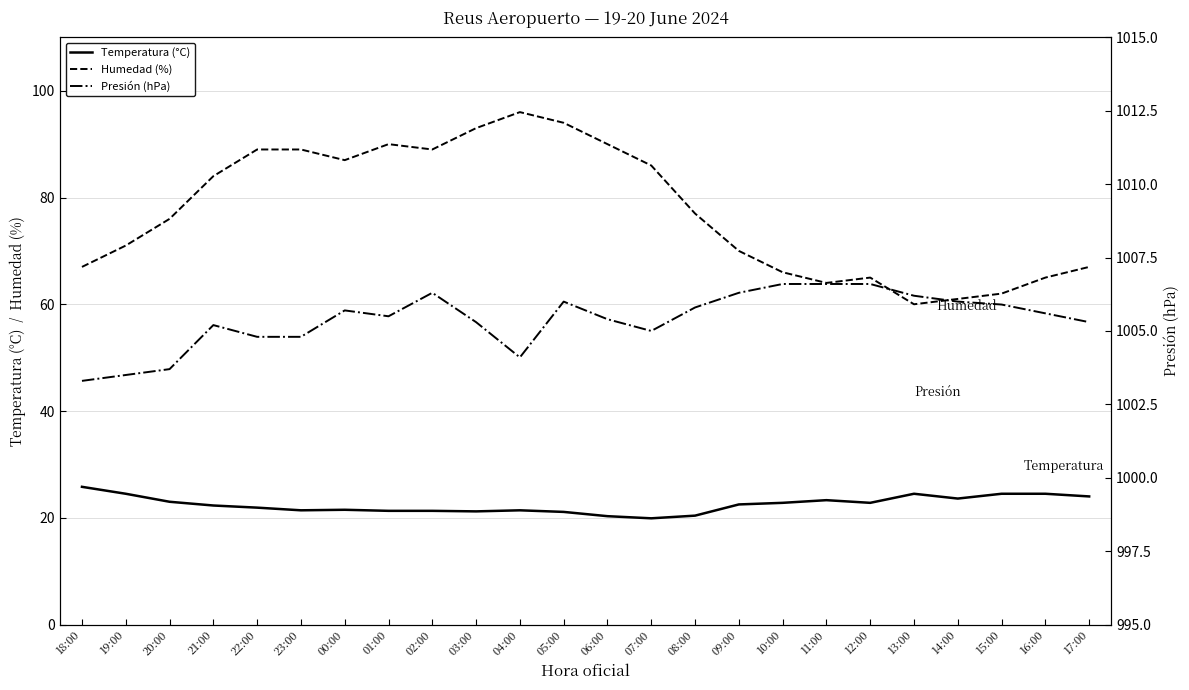

Is the value of Humedad (%) at 17:00 greater than the value of Presión (hPa) at 13:00?

No